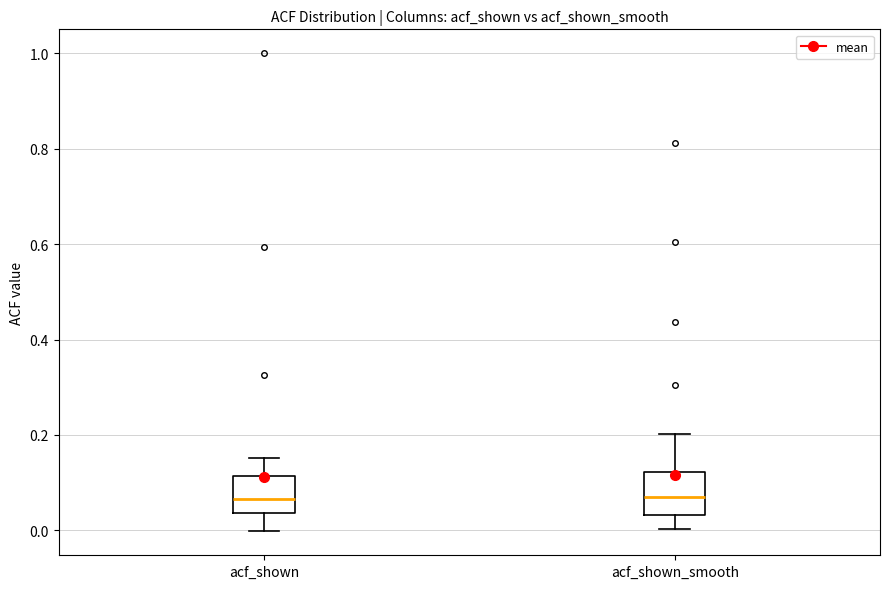

Reading left to right, read every box against the y-axis: the position of its median line, the range the box covers, and the ends of its whiskers. The values are not printed on the chart, so give them approximately, as read against the axis.

acf_shown: median 0.06, box 0.04 to 0.12, whiskers 0.00 to 0.16
acf_shown_smooth: median 0.08, box 0.04 to 0.12, whiskers 0.00 to 0.20